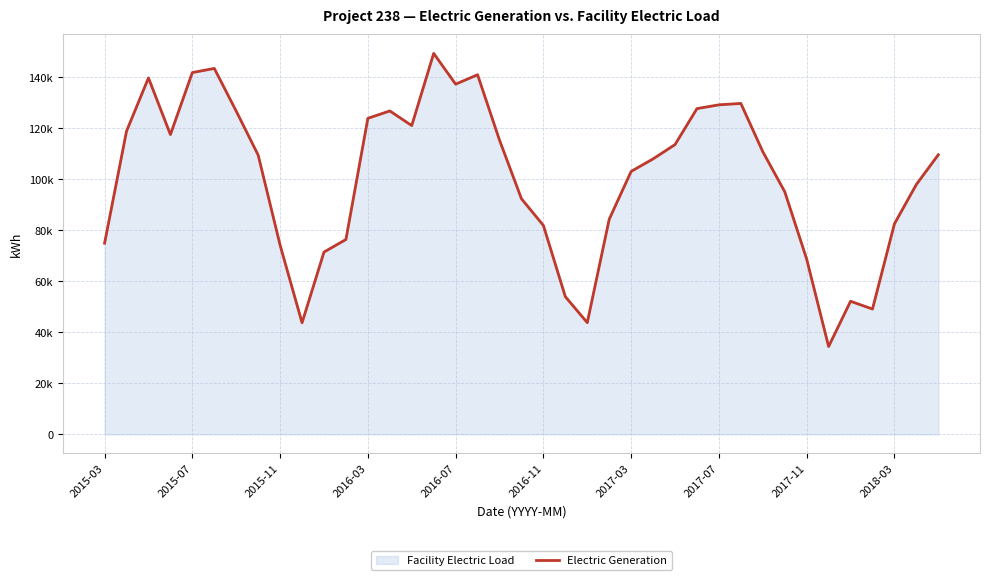

Is it true that the value at 23 is 144108.2?

False